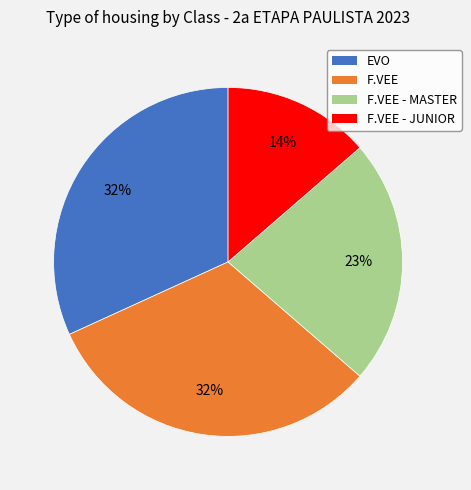

To the nearest percent, what is the difference between the largest and smallest slice percentages?

18%